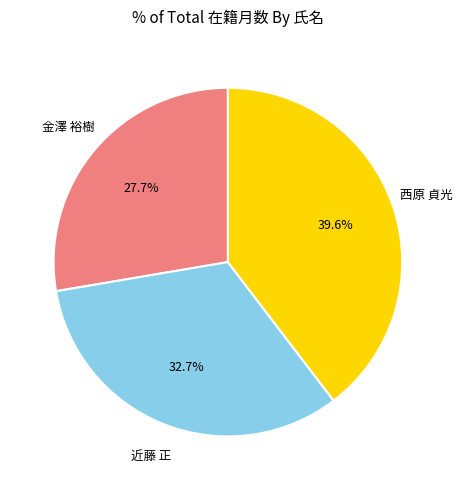

Count the number of slices in the pie.

3